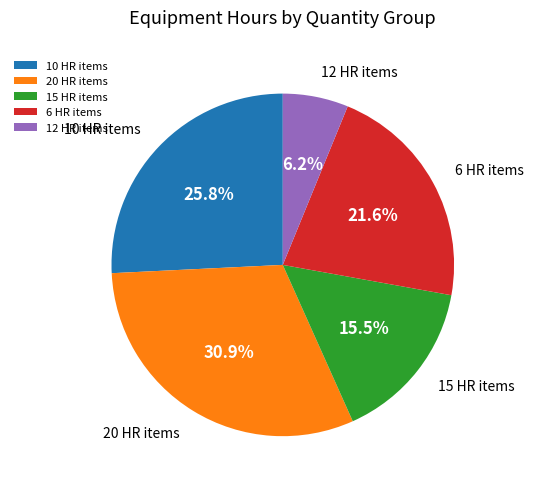

Does 20 HR items represent more than half of the total?

No